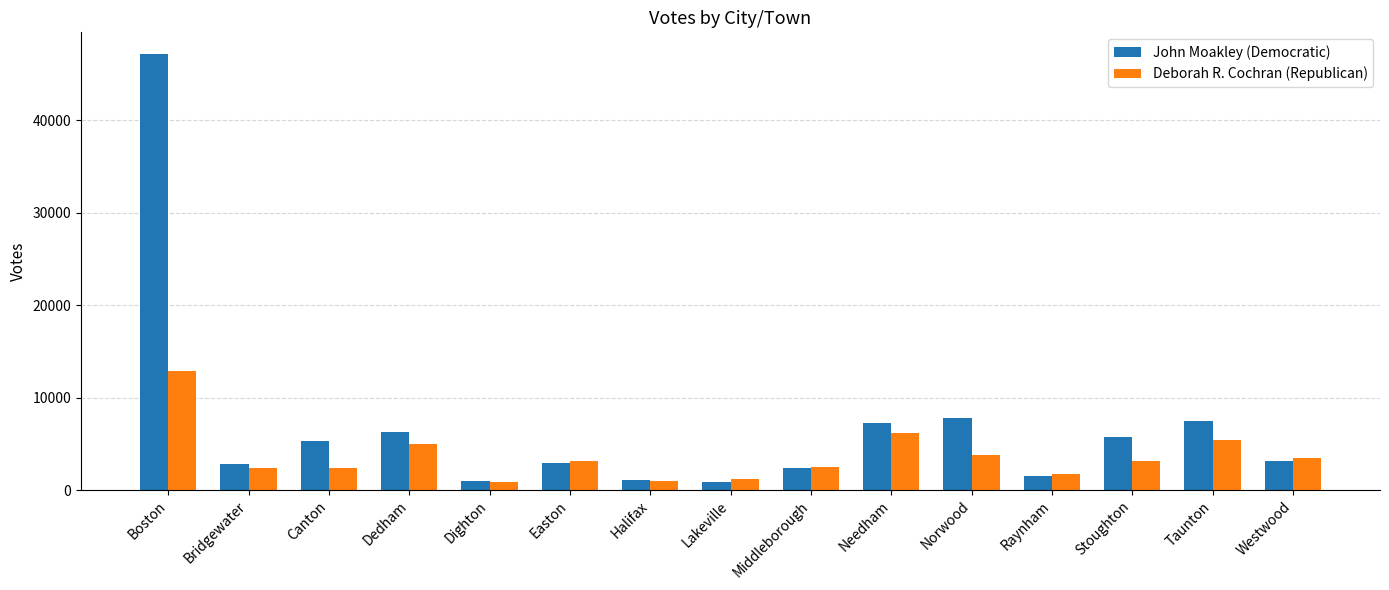

How many bars are there in total?

30